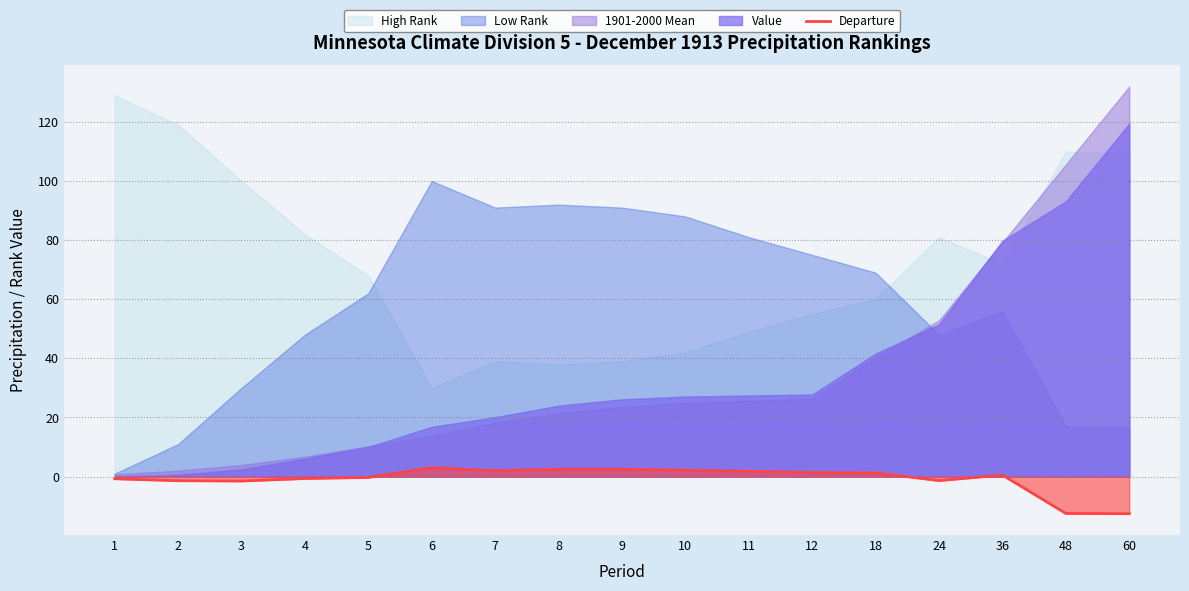

How many data points are less than 0?

8